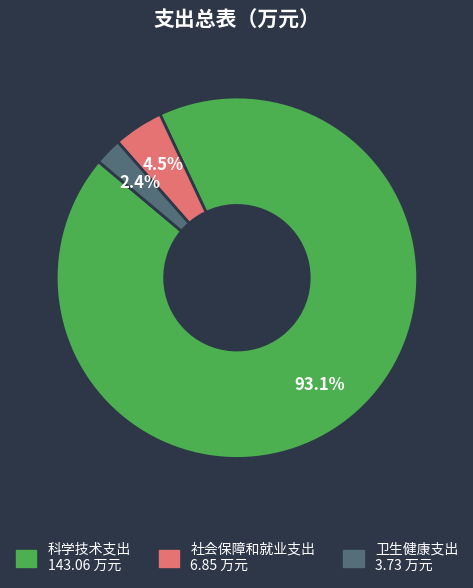

What is the majority slice?

科学技术支出